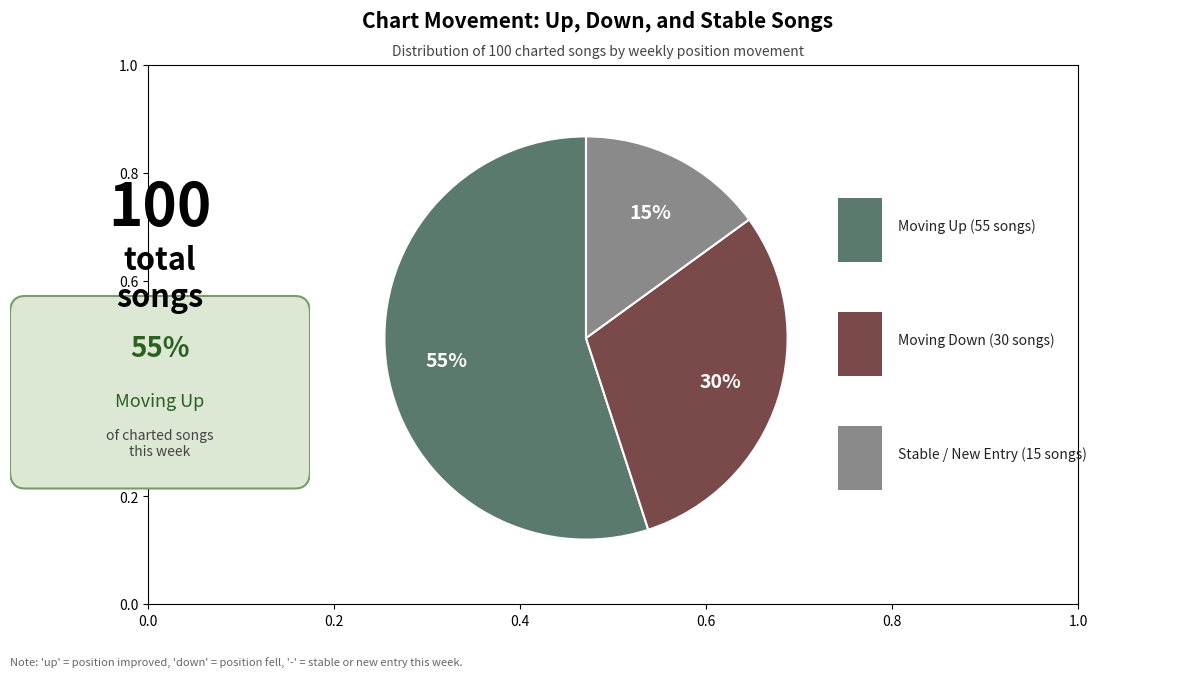

Does any single category account for the majority?

Yes